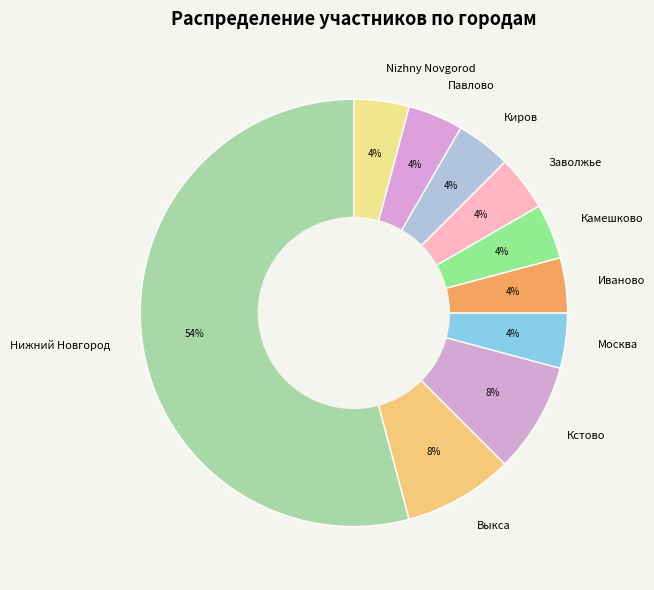

Approximately how many times larger is the value at Кстово compared to Nizhny Novgorod?

2.0